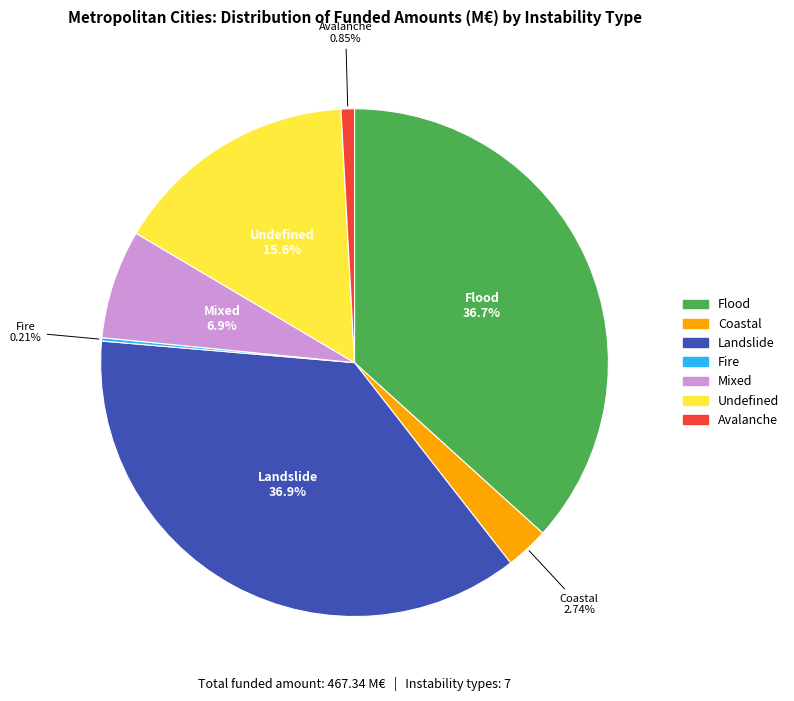

The Mixed slice represents 21% of the pie. True or false?

False